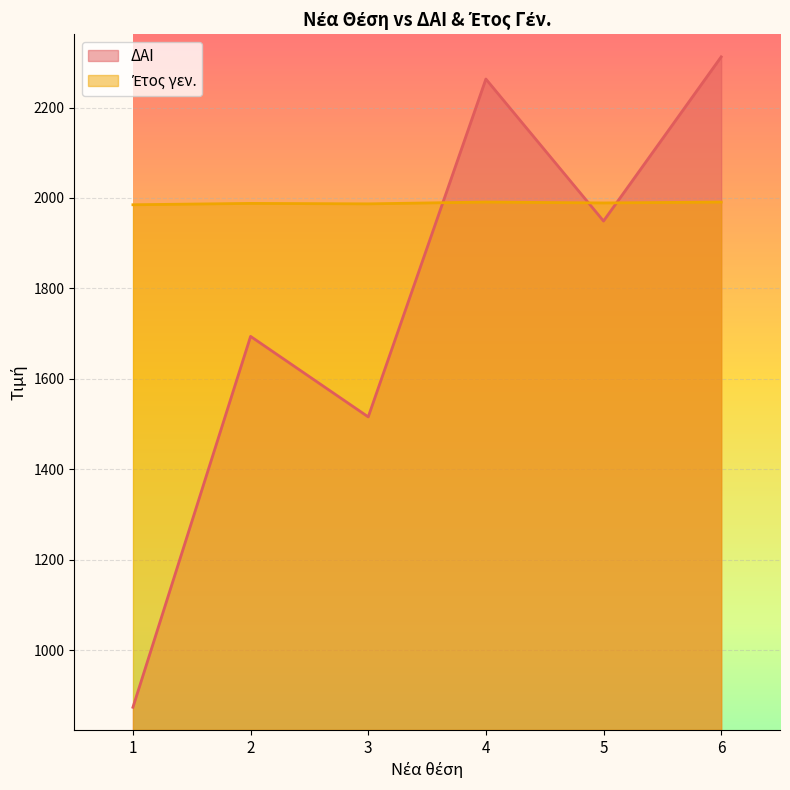

At 2, list the series in order from largest to smallest.

Έτος γεν., ΔΑΙ